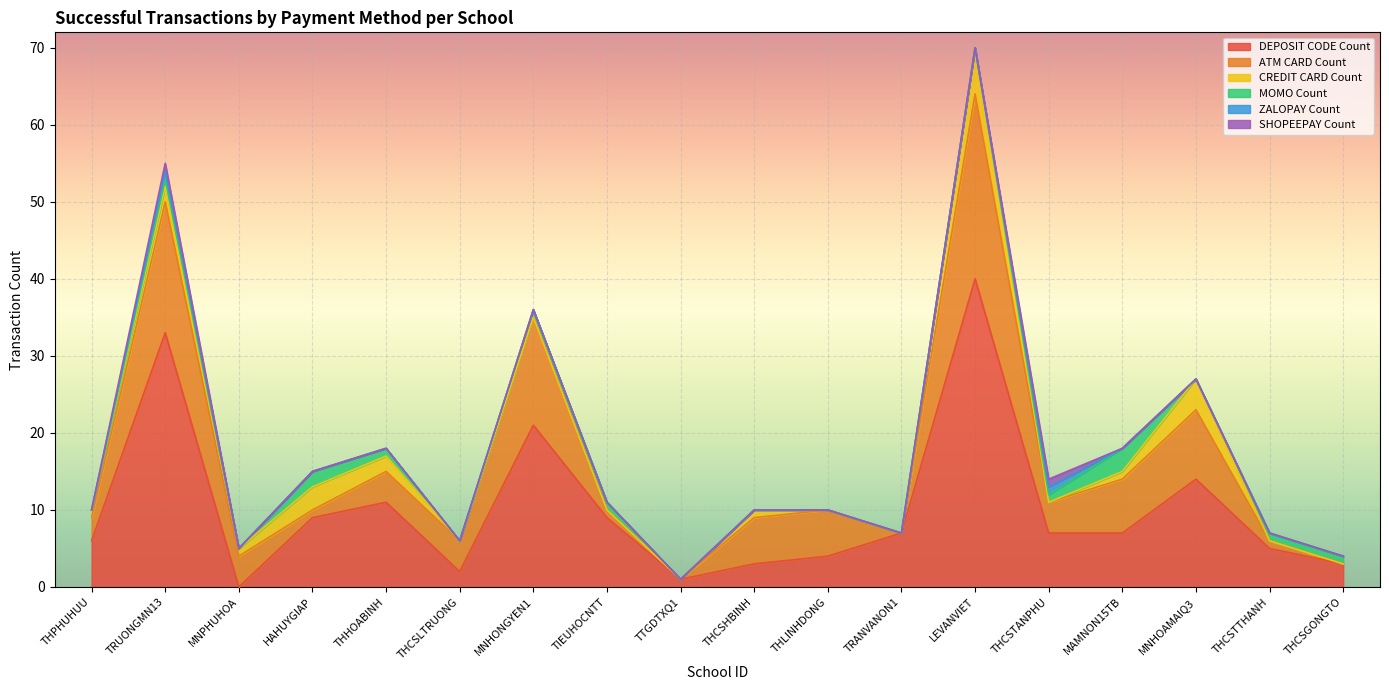

True or false: ZALOPAY Count and ATM CARD Count intersect in this chart.

False